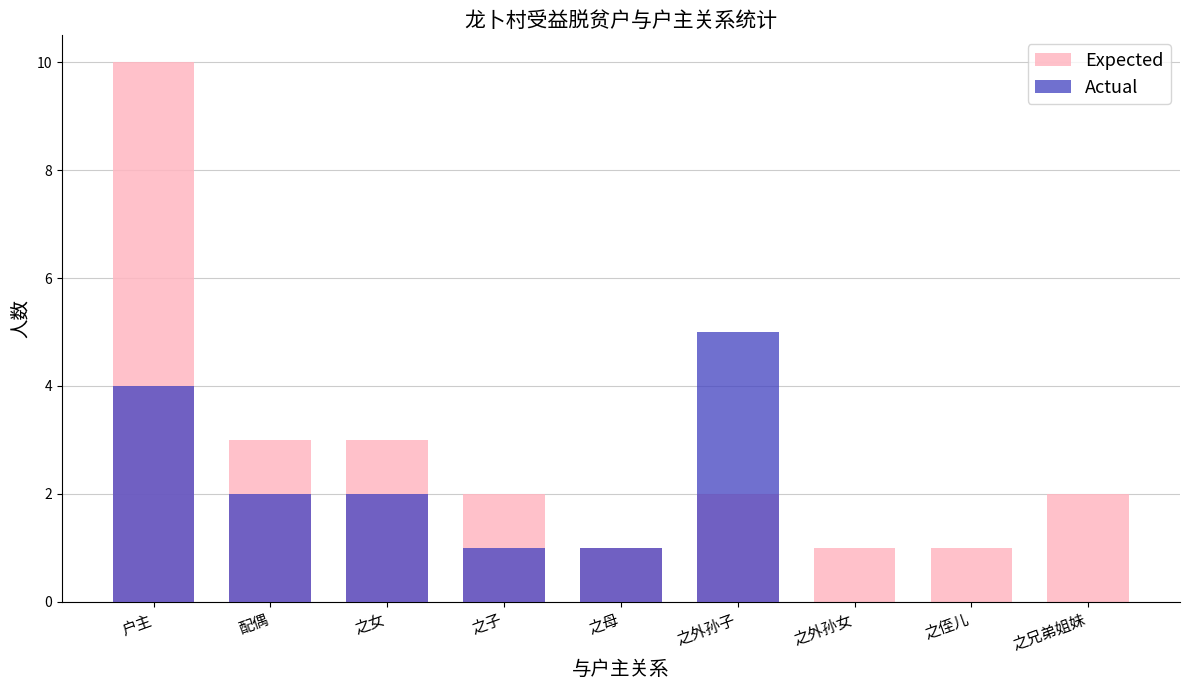

Which label corresponds to the smallest value in the chart?

之外孙女